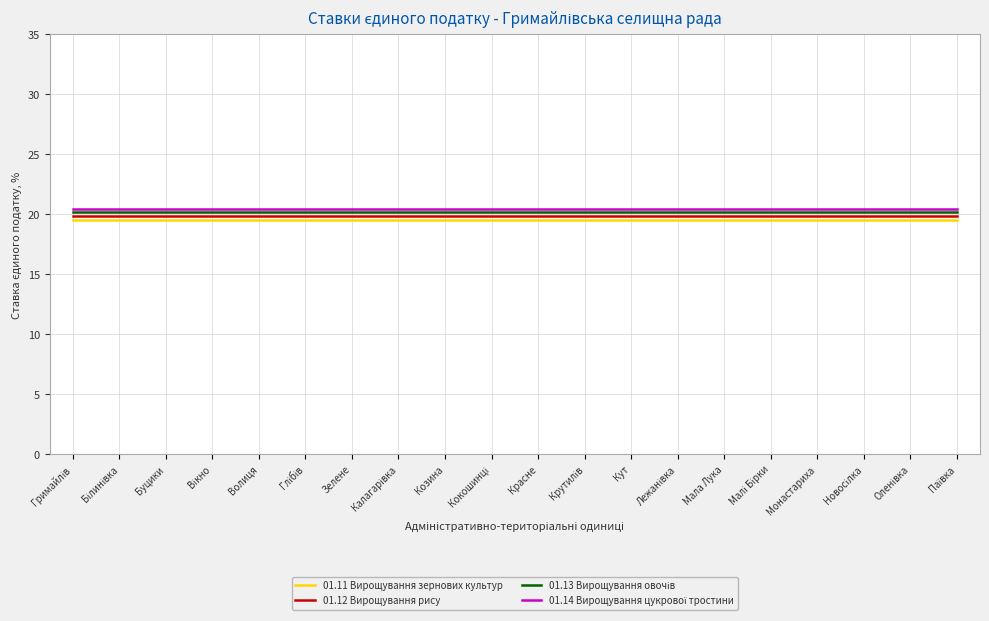

How many distinct data groups are displayed?

4